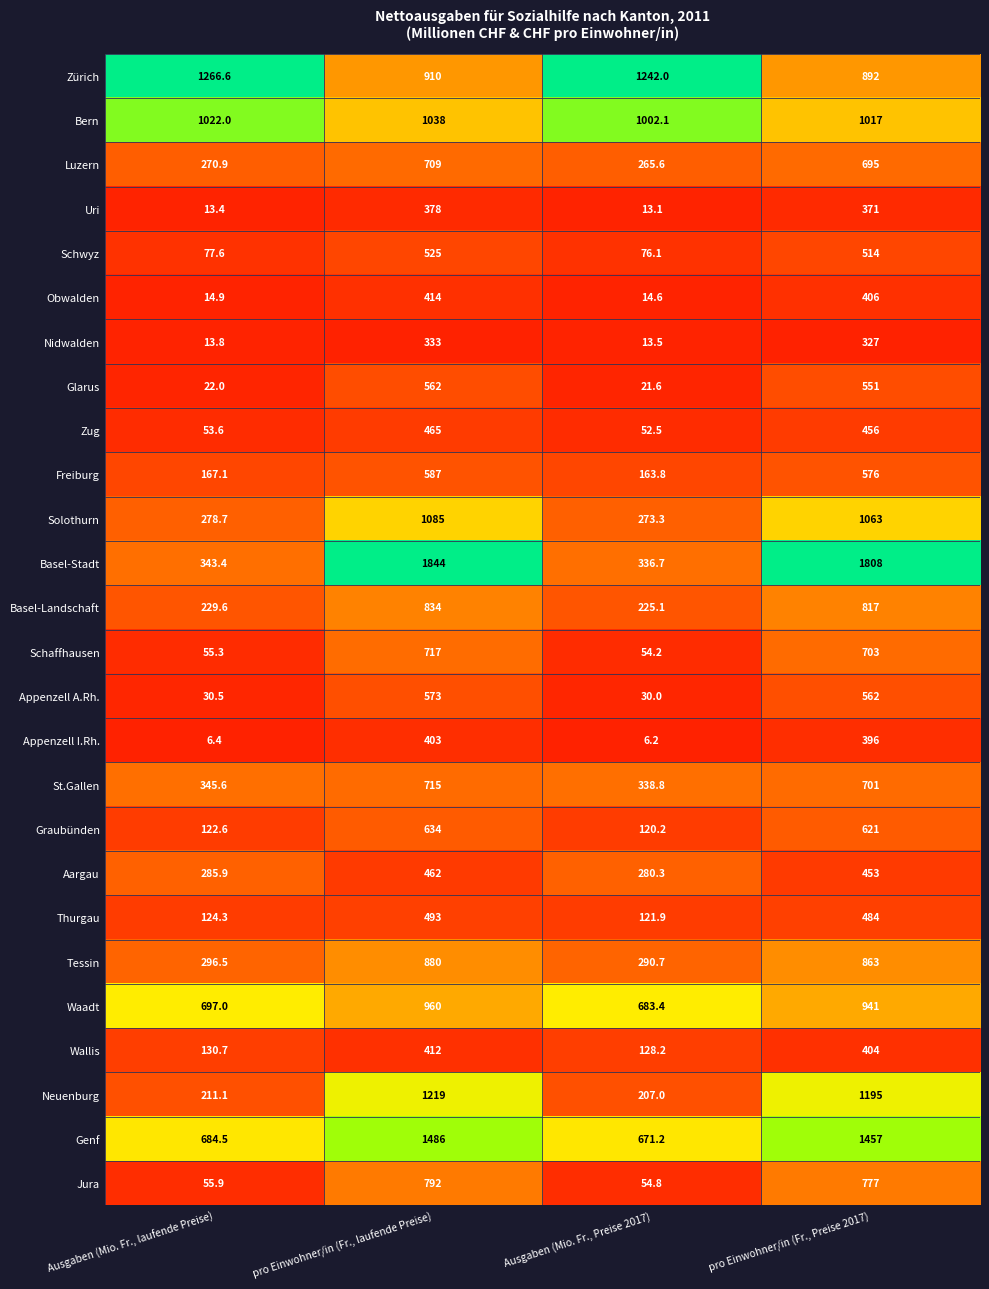

What value does the Basel-Stadt series have at pro Einwohner/in (Fr., laufende Preise)?

1844.0